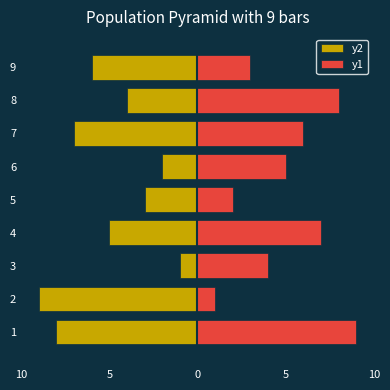

What is the average value of the y2 series?

-5